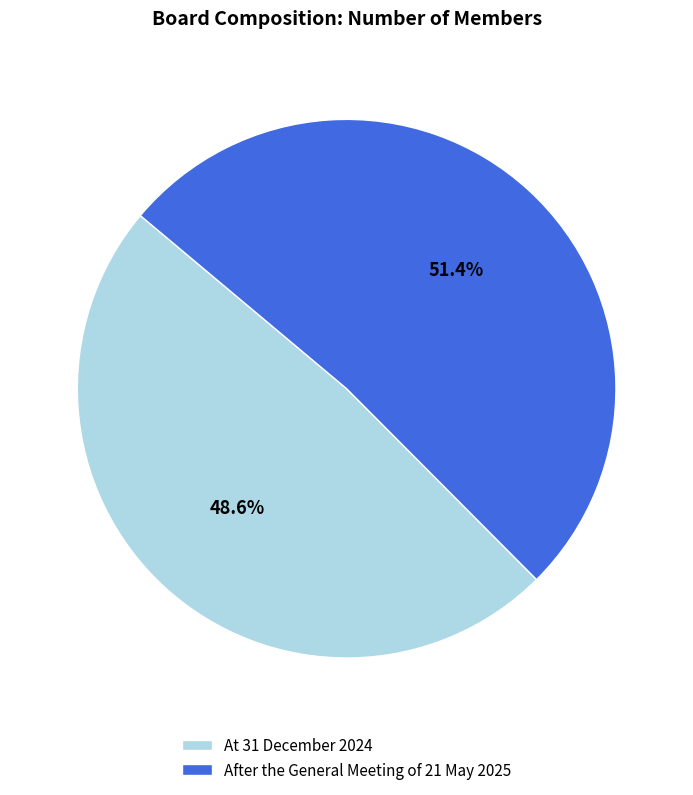

How many segments does this pie chart have?

2